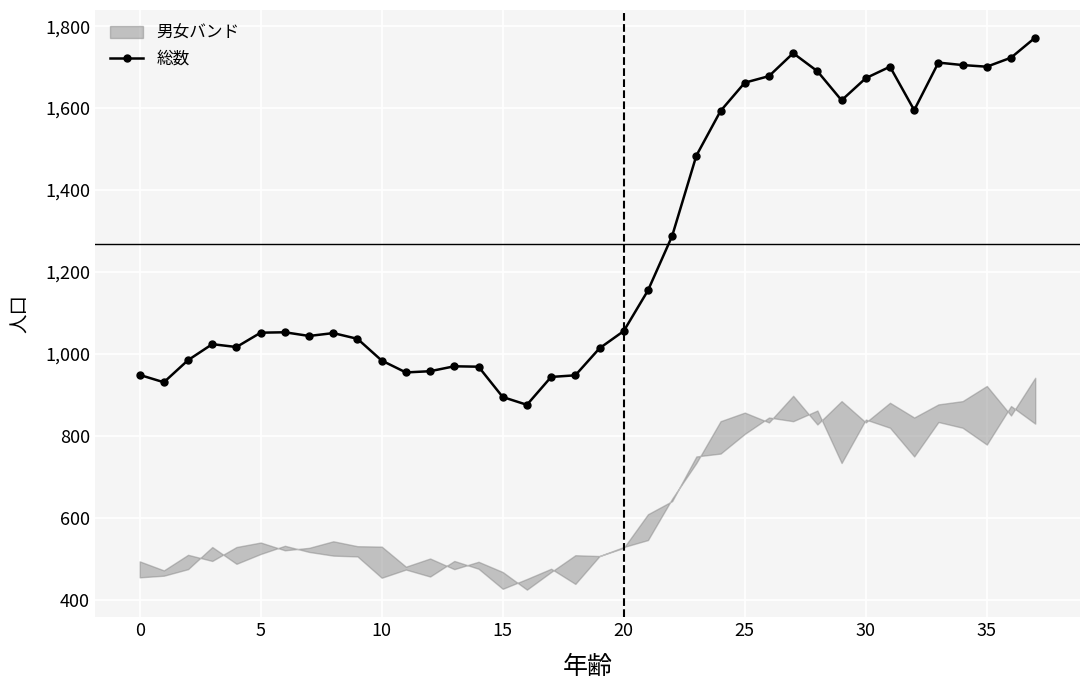

How many interior local peaks (higher than both neighbors) does the data have?

7